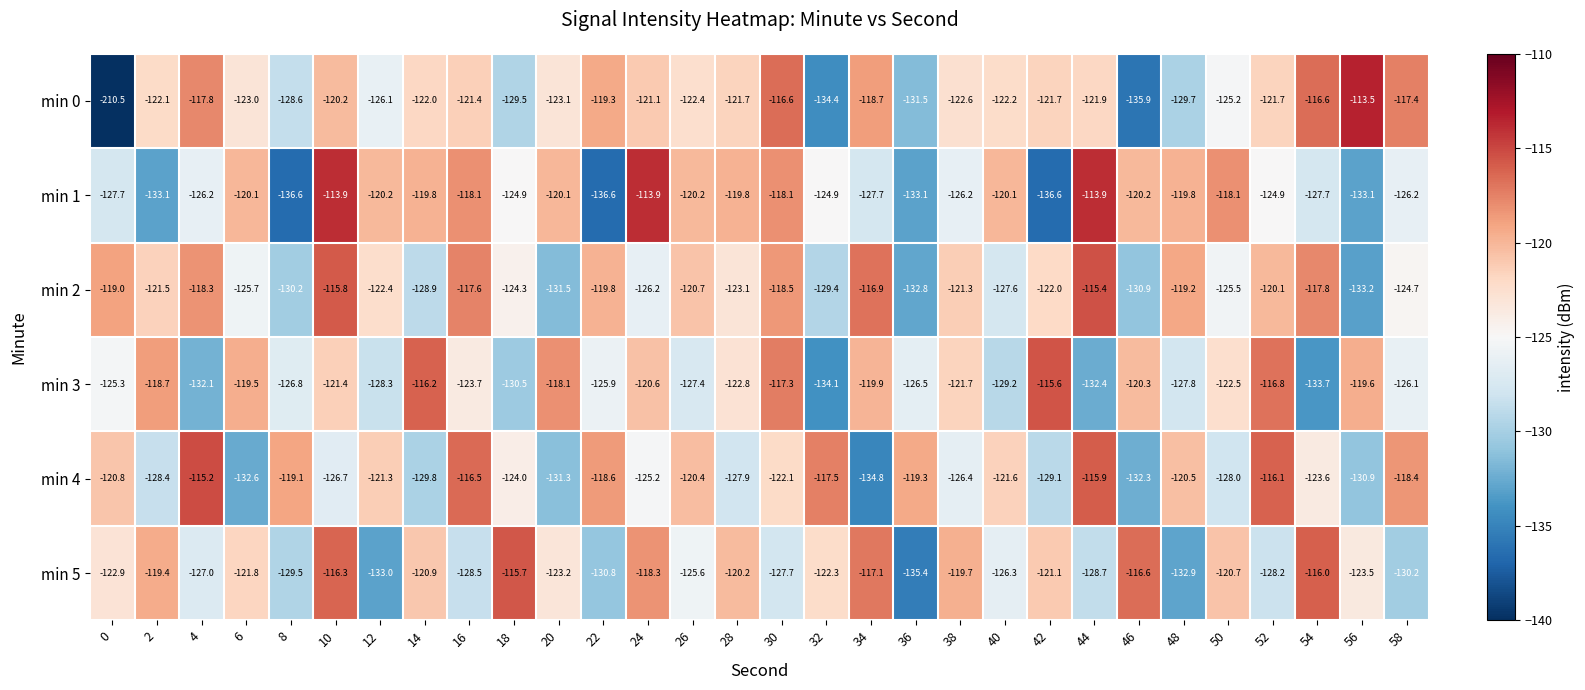

What is the spread (max minus min) of values at 54?

17.7